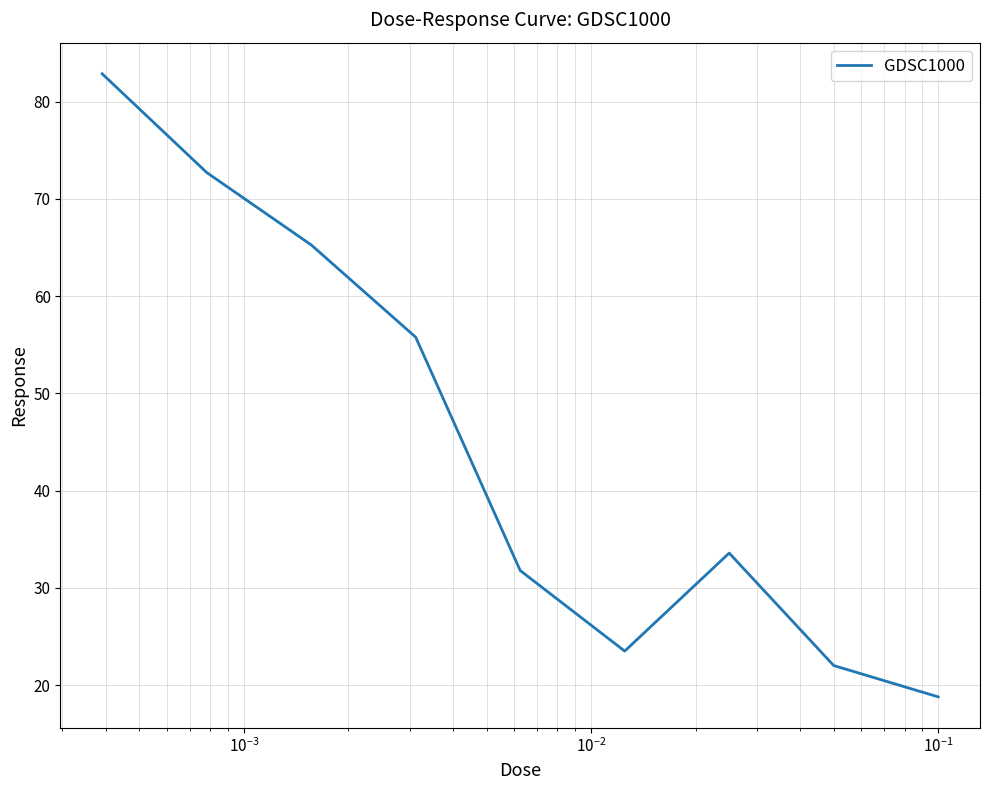

What is the difference between the maximum and minimum values?

64.1